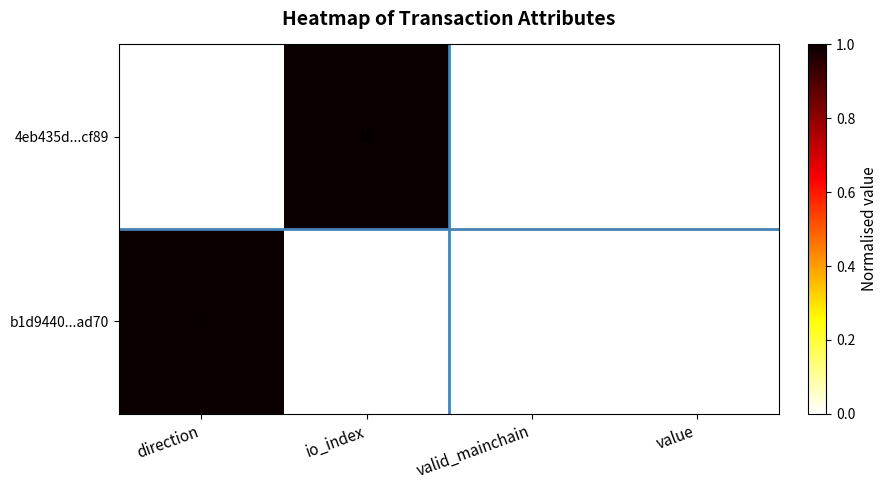

At which category does the chart reach its peak across all series?

io_index